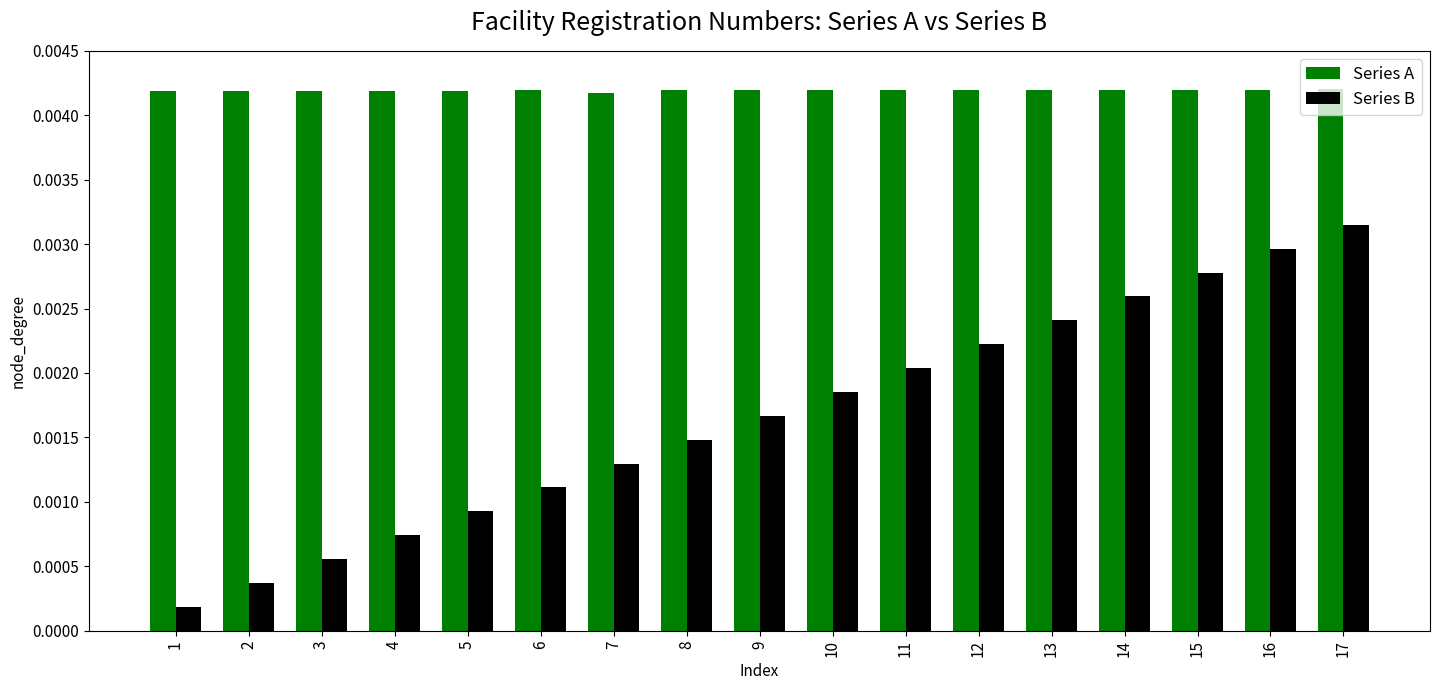

Rank the series by their average value, from lowest to highest.

Series B, Series A